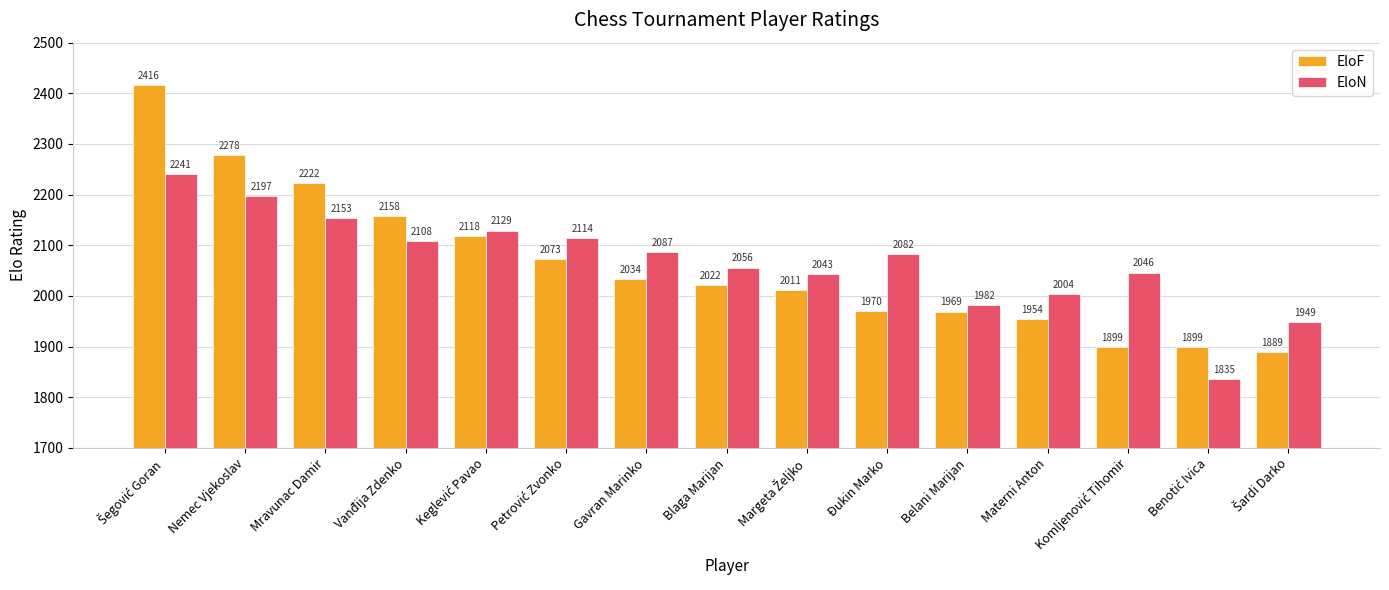

What is the difference between the maximum and minimum values in the EloN series?

406